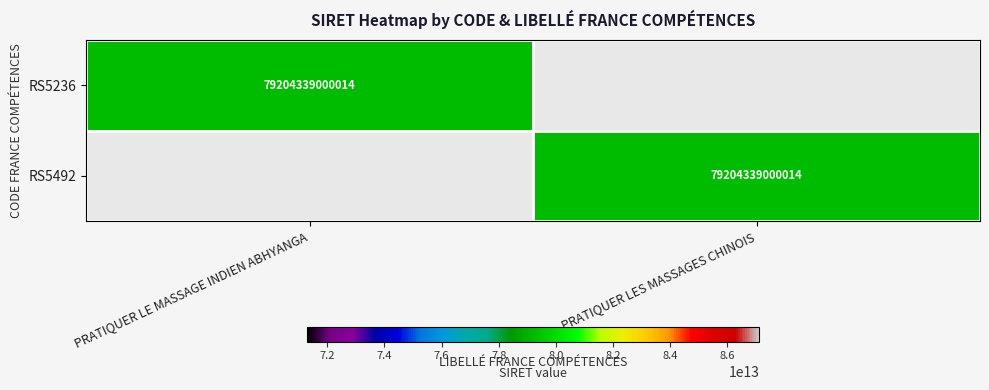

The value of RS5492 at PRATIQUER LES MASSAGES CHINOIS is 79204339000014. True or false?

True